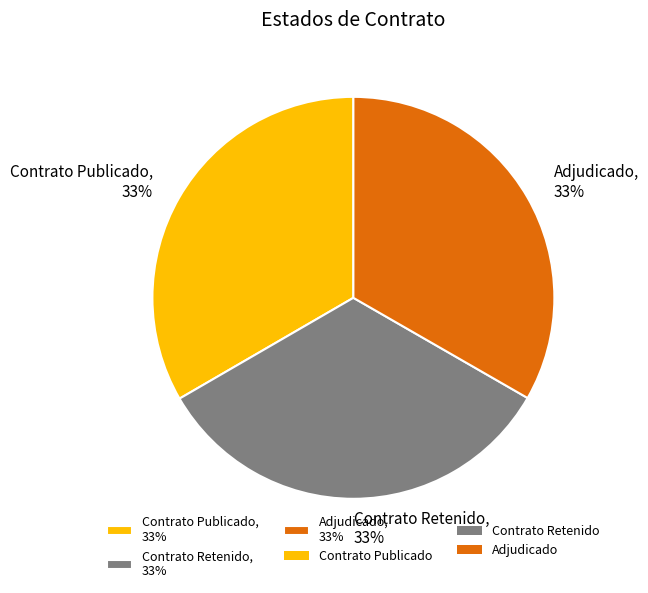

The Adjudicado, 33% slice represents 28% of the pie. True or false?

False